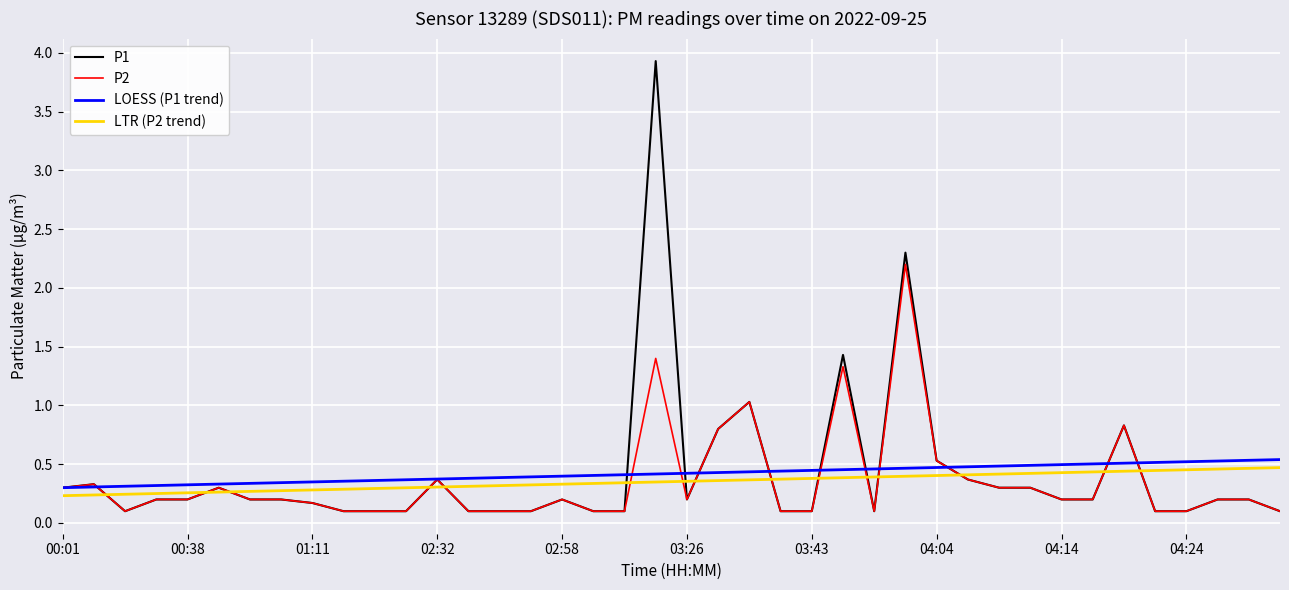

Which series has the largest range (max minus min)?

P1